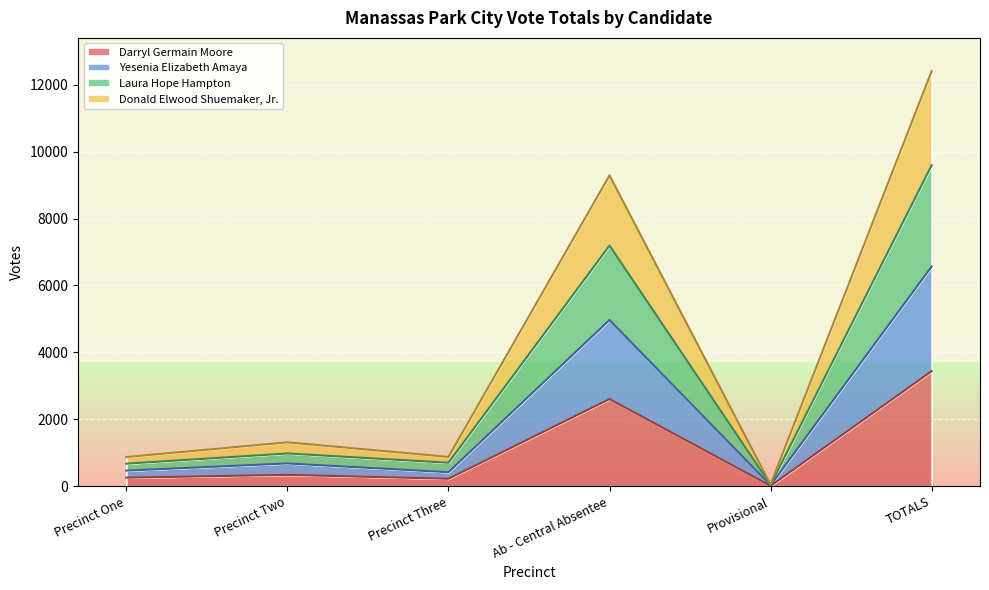

How many values in the Laura Hope Hampton series exceed 980?

2